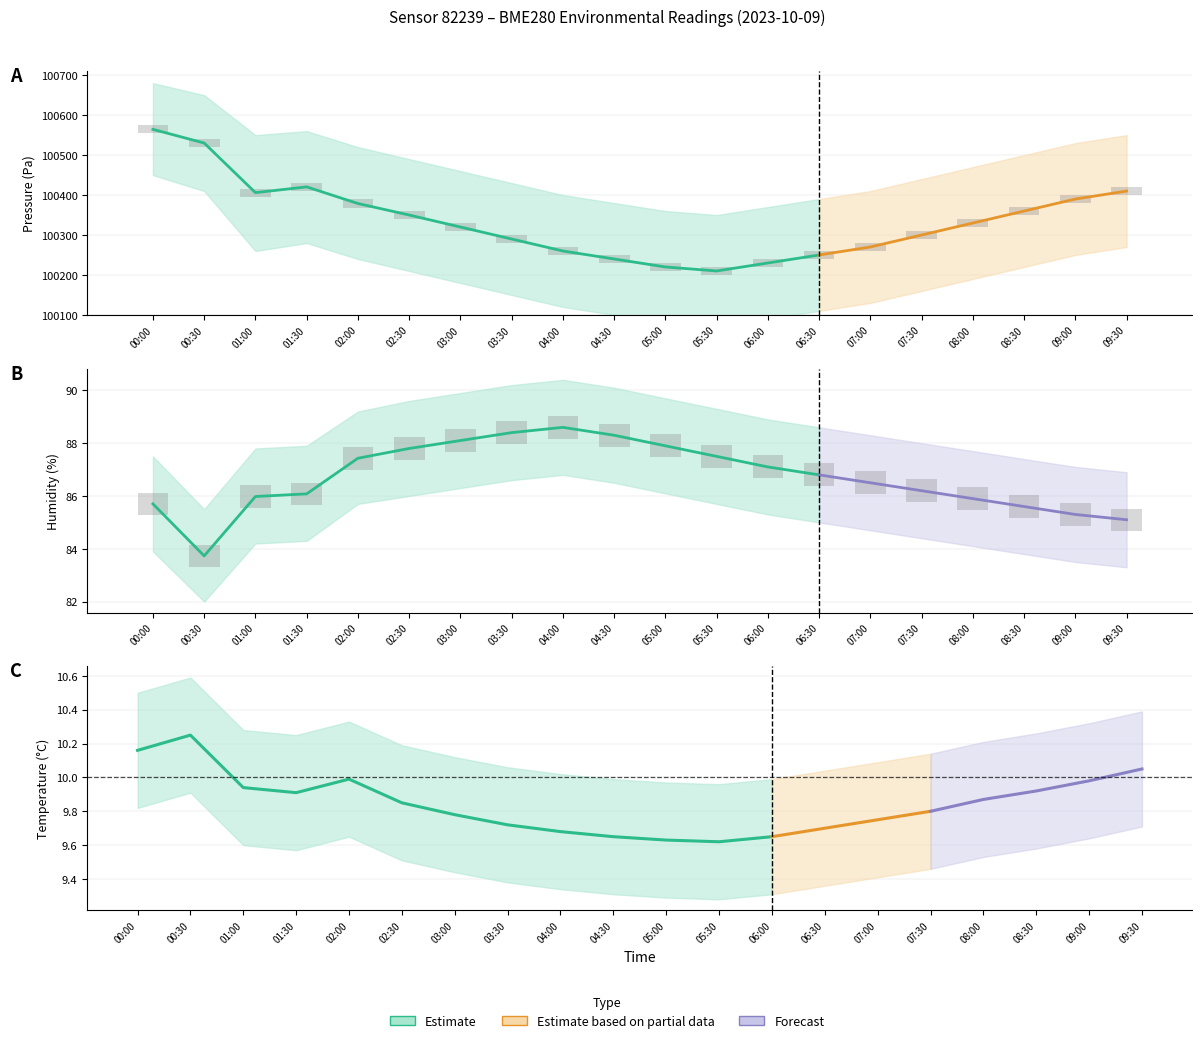

Which category has the highest value in the temperature series?

00:30